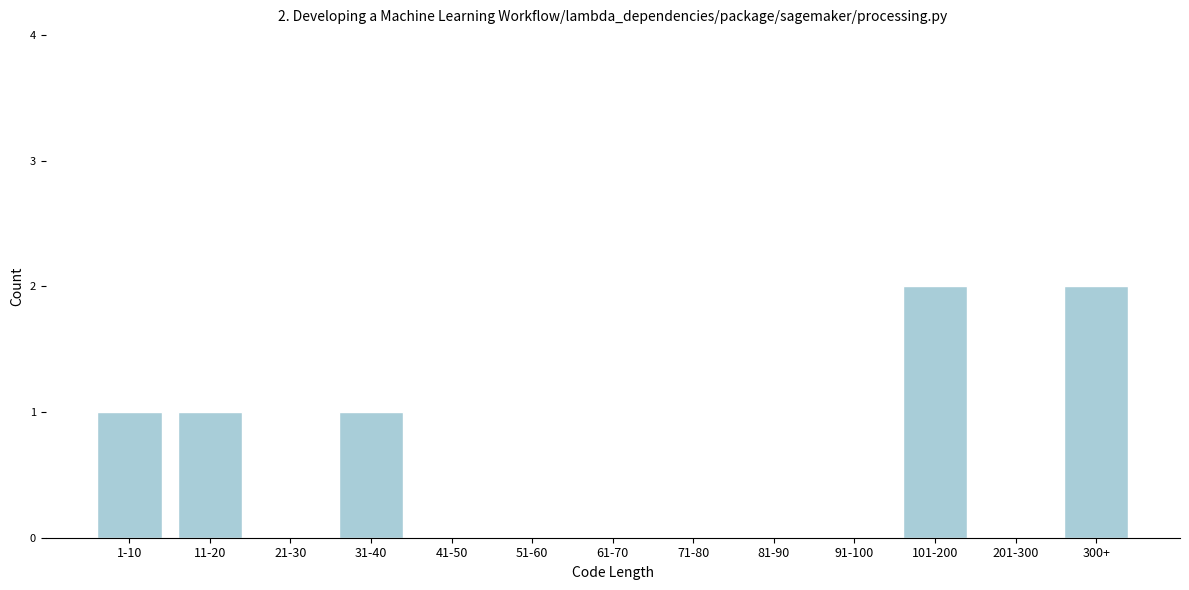

Reading right to left, extract all data points from this chart.

300+=2	201-300=0	101-200=2	91-100=0	81-90=0	71-80=0	61-70=0	51-60=0	41-50=0	31-40=1	21-30=0	11-20=1	1-10=1